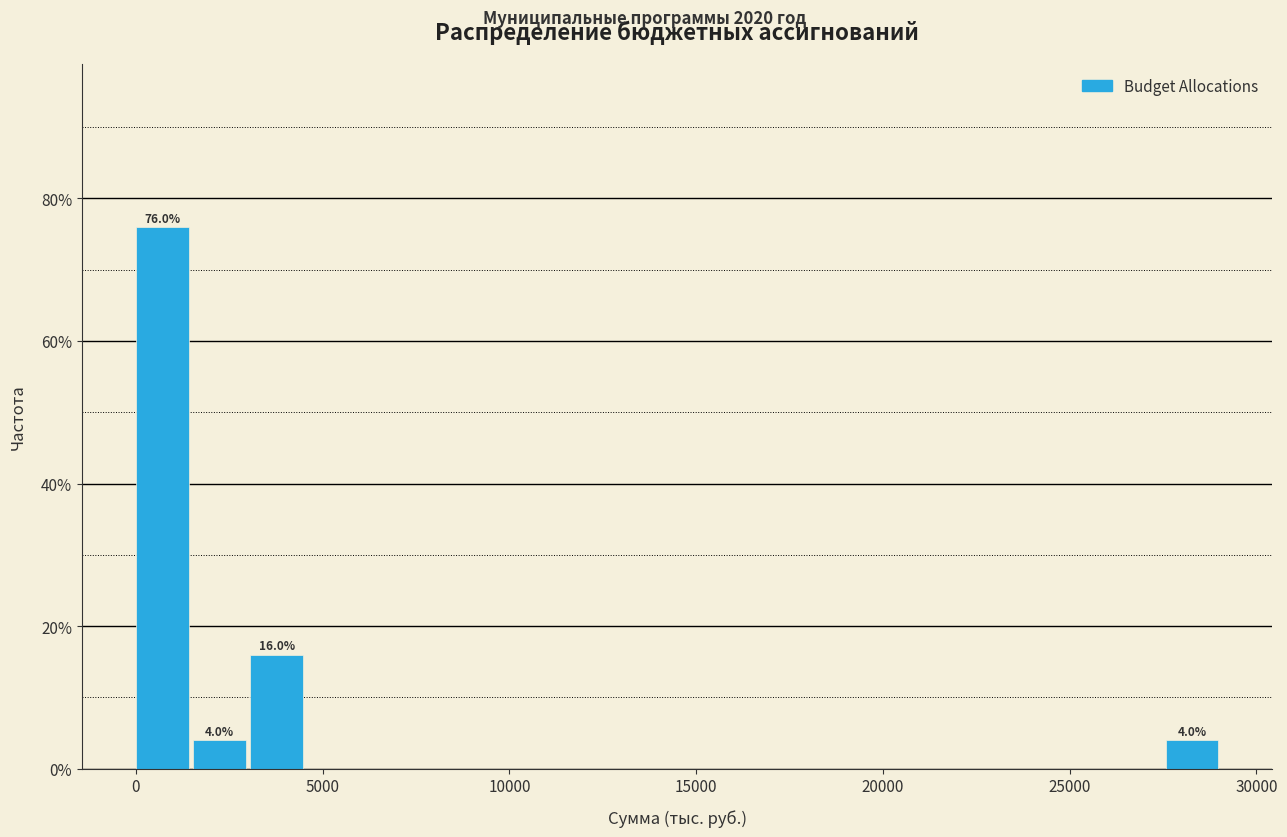

Around what value on the x-axis is the tallest bar? Give the approximate position of its centre, as read against the axis.

500